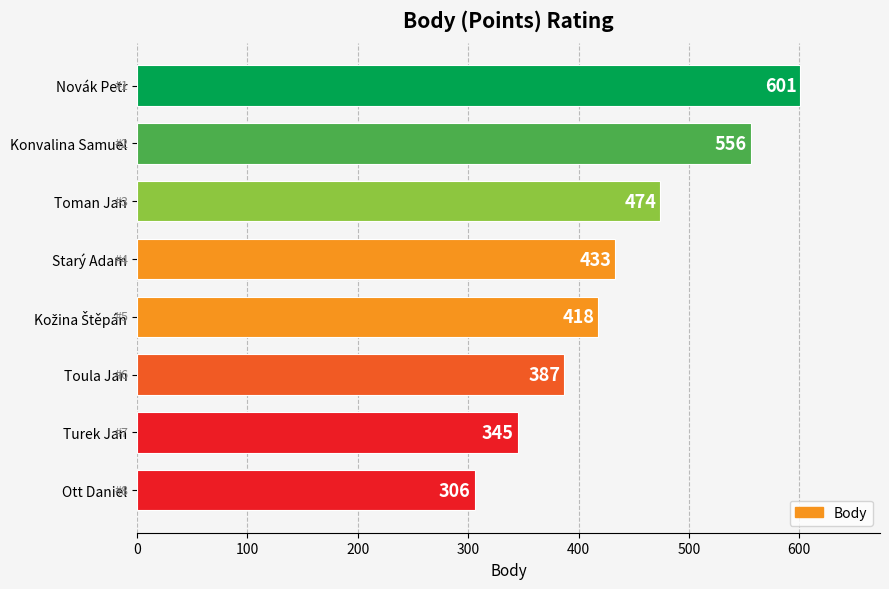

The value at Novák Petr is 304. True or false?

False